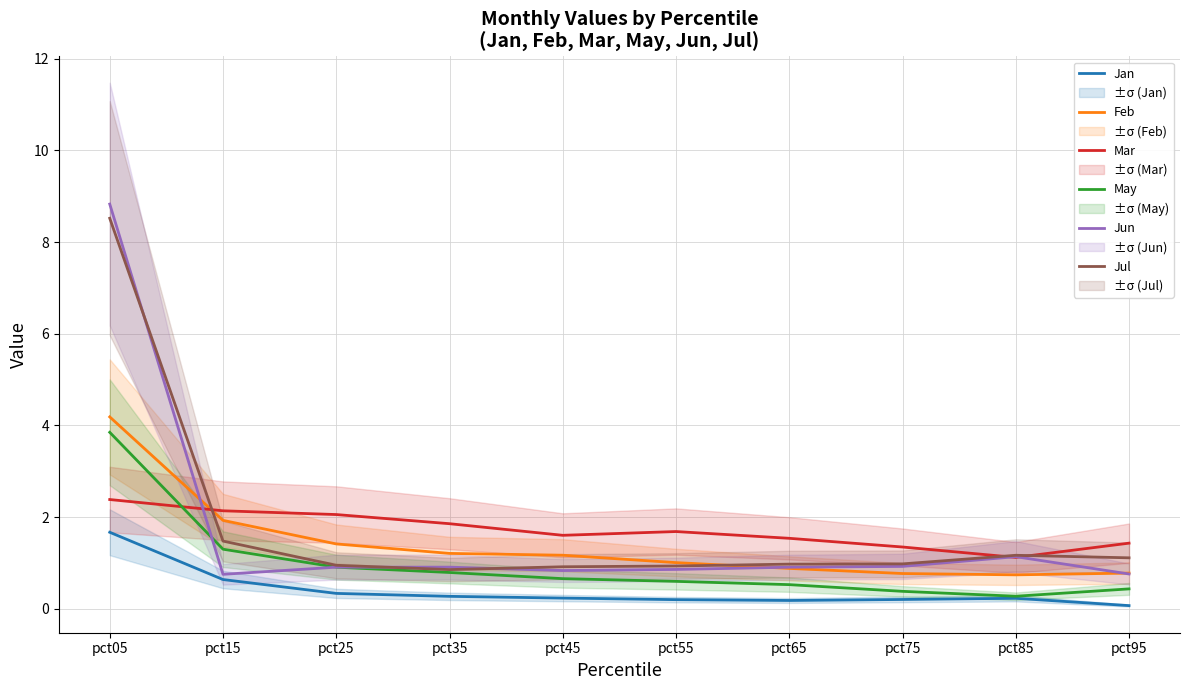

Which series has the widest spread of values?

Jun